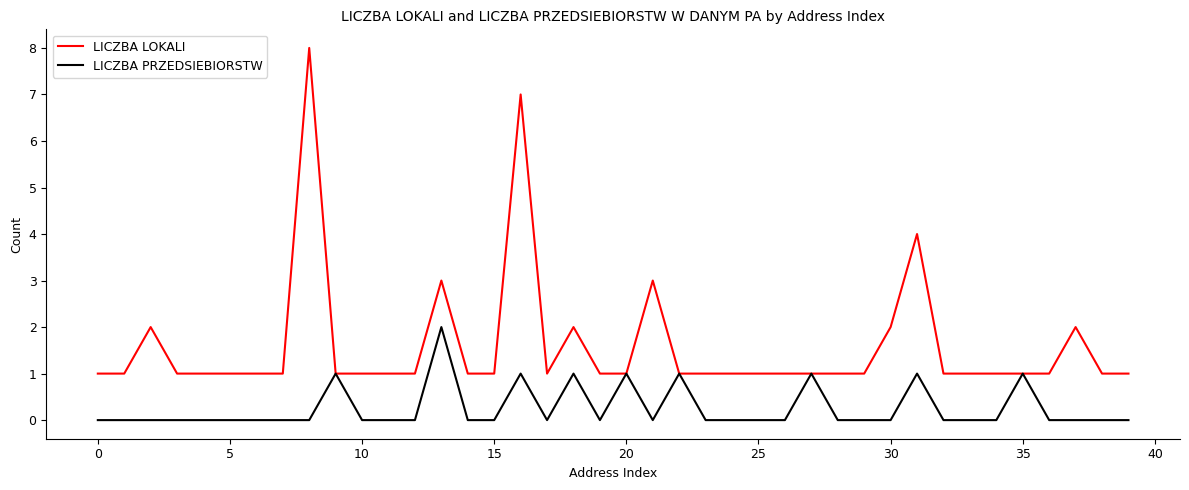

Which series has the widest spread of values?

LICZBA LOKALI